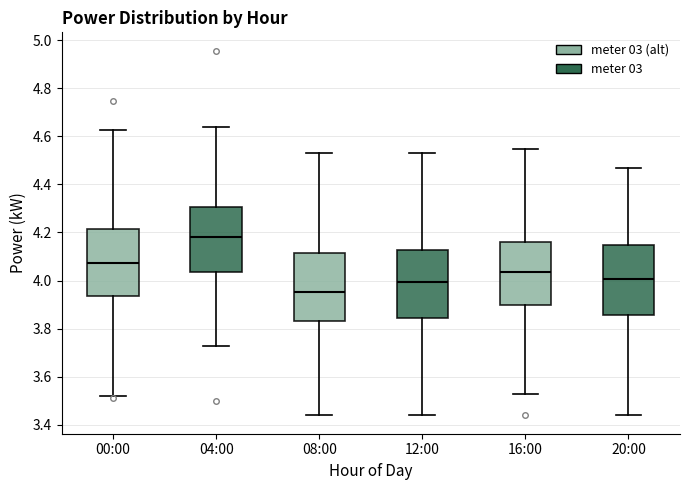

Where does the median line of the box for 08:00 sit on the y-axis? The values are not printed on the chart, so give them approximately, as read against the axis.

3.96